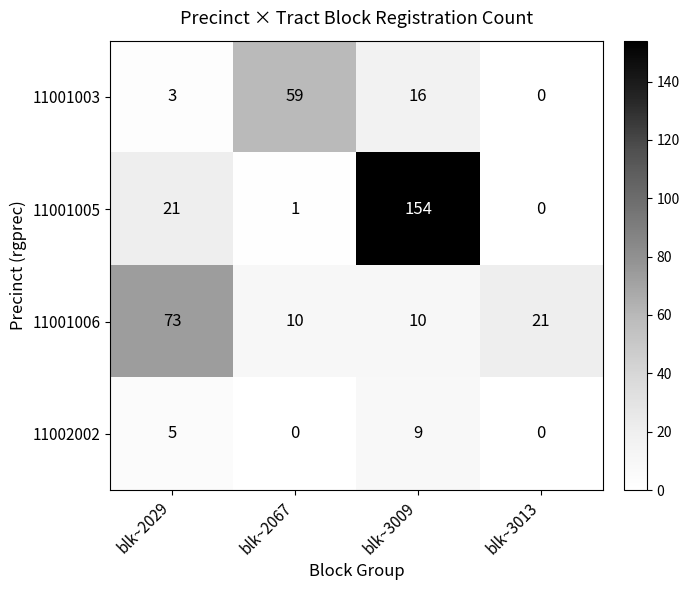

Rank the series by their average value, from highest to lowest.

11001005, 11001006, 11001003, 11002002